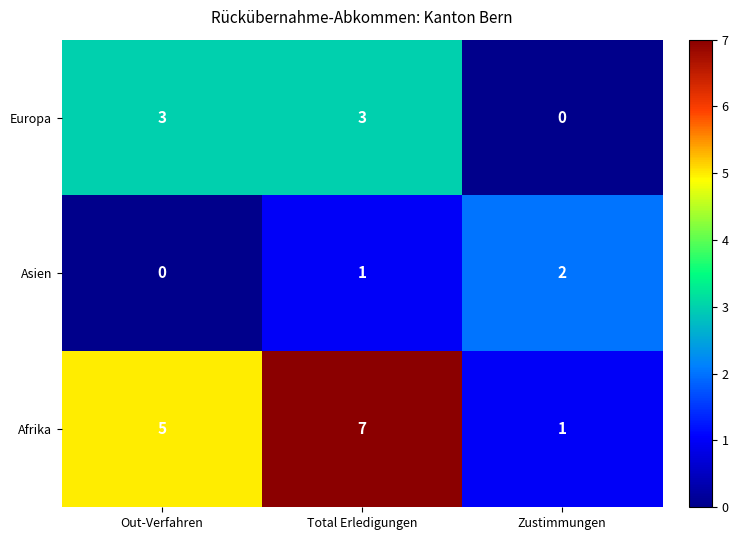

Which series has the largest total across all categories?

Afrika